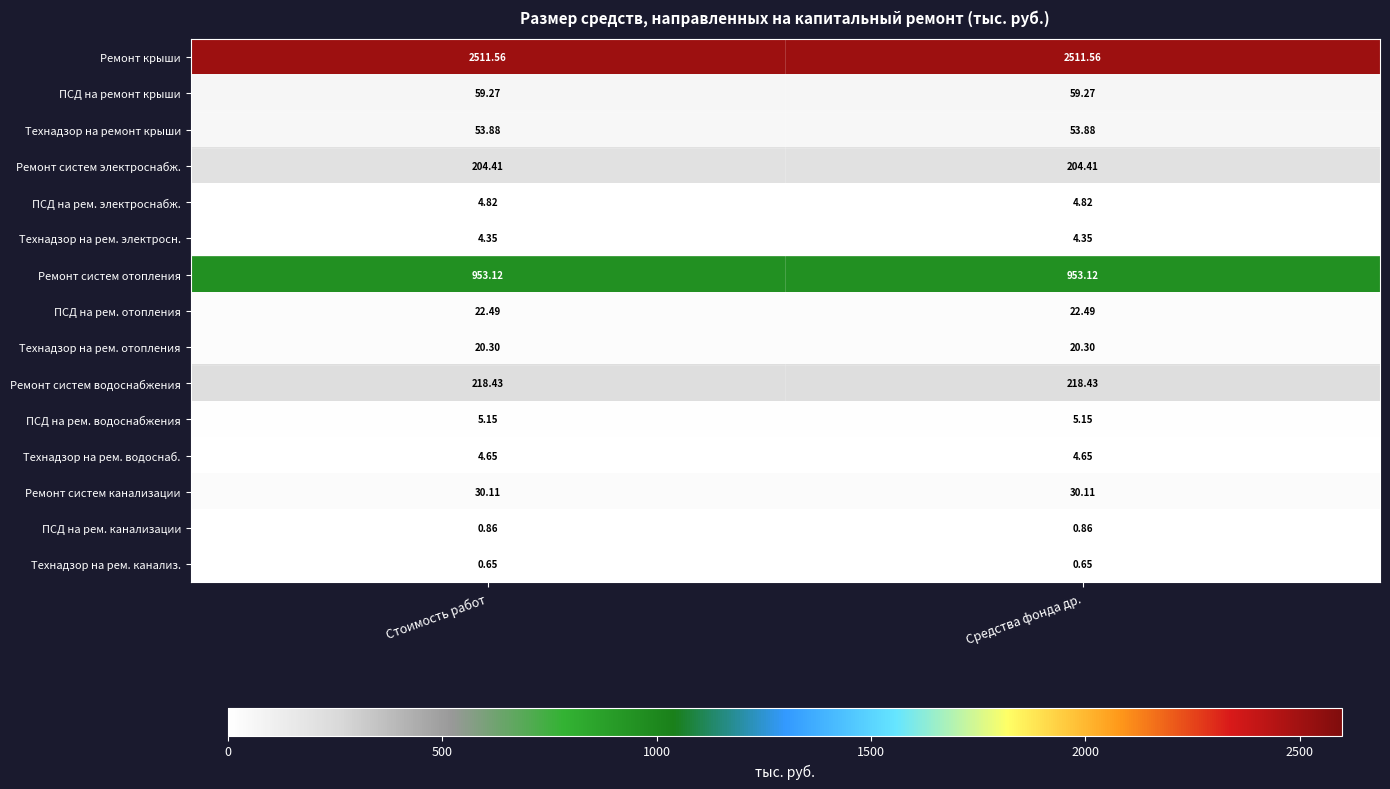

Is the value of Ремонт систем водоснабжения at Стоимость работ greater than the value of Технадзор на рем. водоснаб. at Средства фонда др.?

Yes